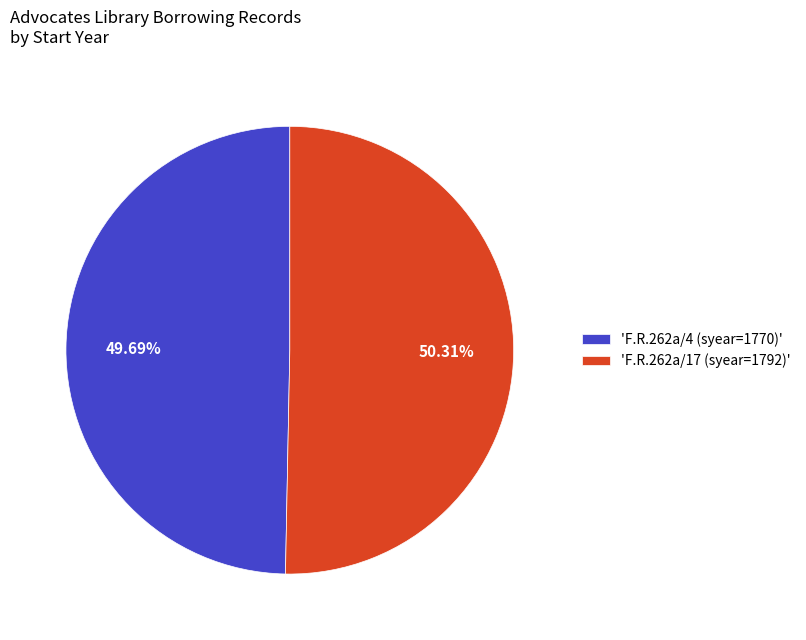

Between 'F.R.262a/17 (syear=1792)' and 'F.R.262a/4 (syear=1770)', which is larger?

'F.R.262a/17 (syear=1792)'